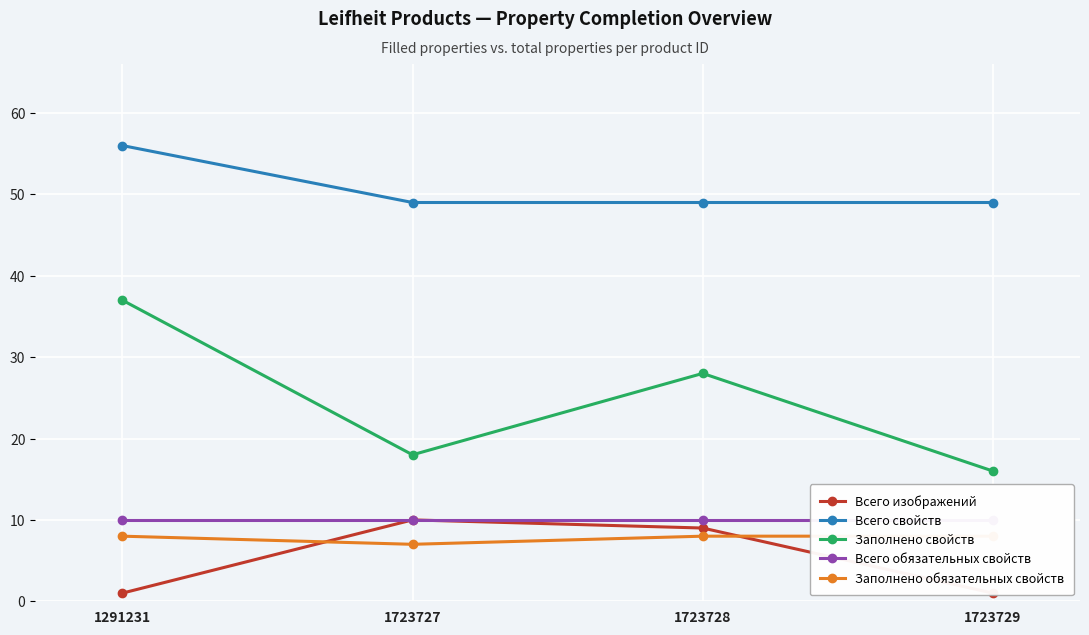

True or false: Всего изображений and Всего свойств cross at least once.

False